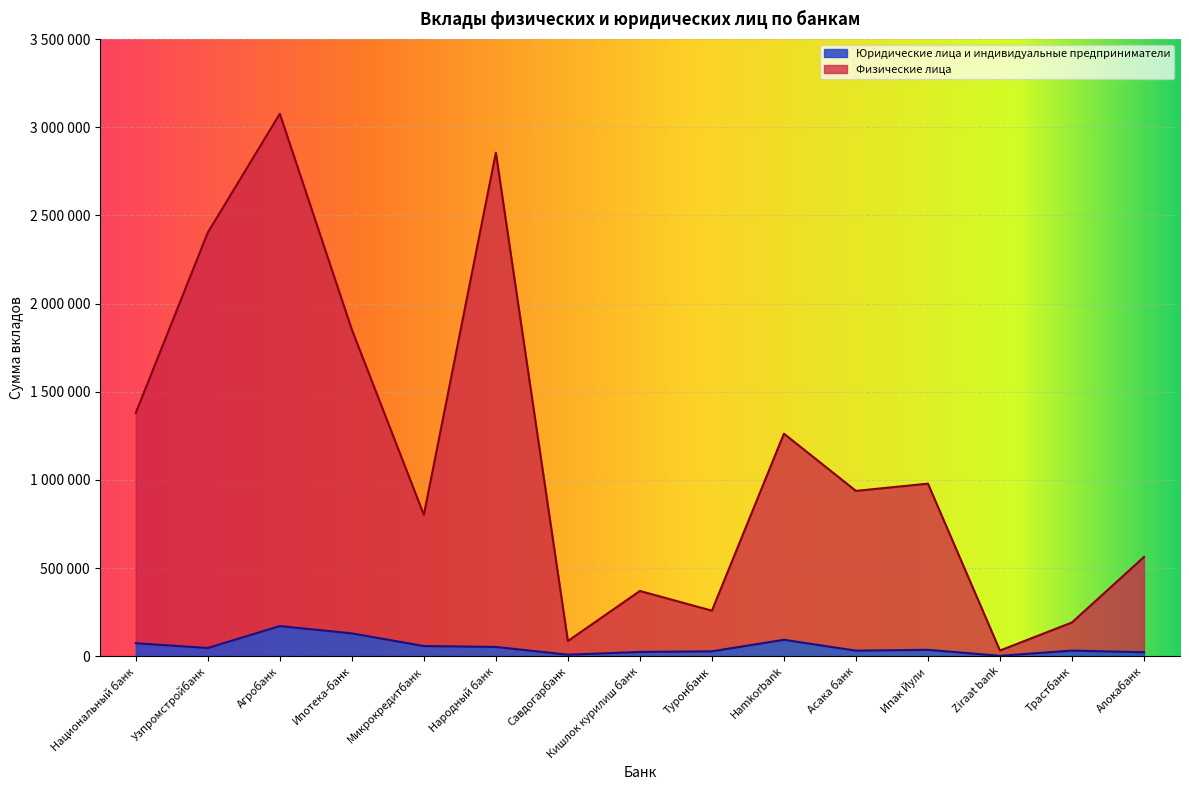

Reading right to left, extract all data points from this chart.

Юридические лица и индивидуальные предприниматели: 22517	31907	2281	36285	31608	93106	27833	24268	8621	52599	57655	129505	170887	46552	73701
Физические лица: 562802	191483	32240	978684	937617	1262053	258257	369995	86032	2855872	801787	1852444	3076129	2402806	1379993